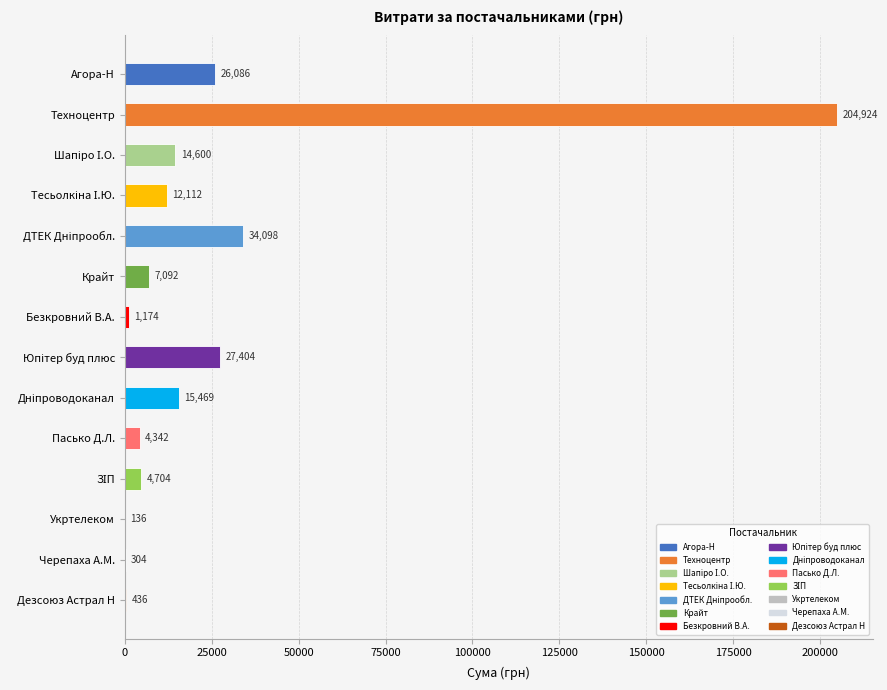

Does the chart contain stacked bars?

No